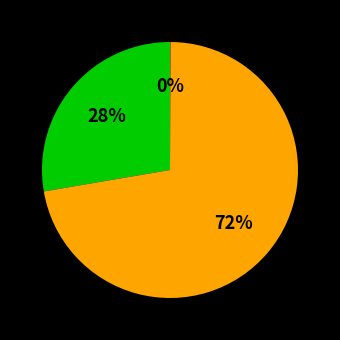

Does any single category account for the majority?

Yes